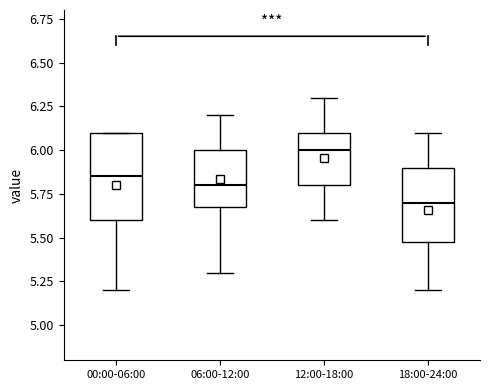

Where is the upper edge of the box for 18:00-24:00 on the y-axis? The values are not printed on the chart, so give them approximately, as read against the axis.

5.90